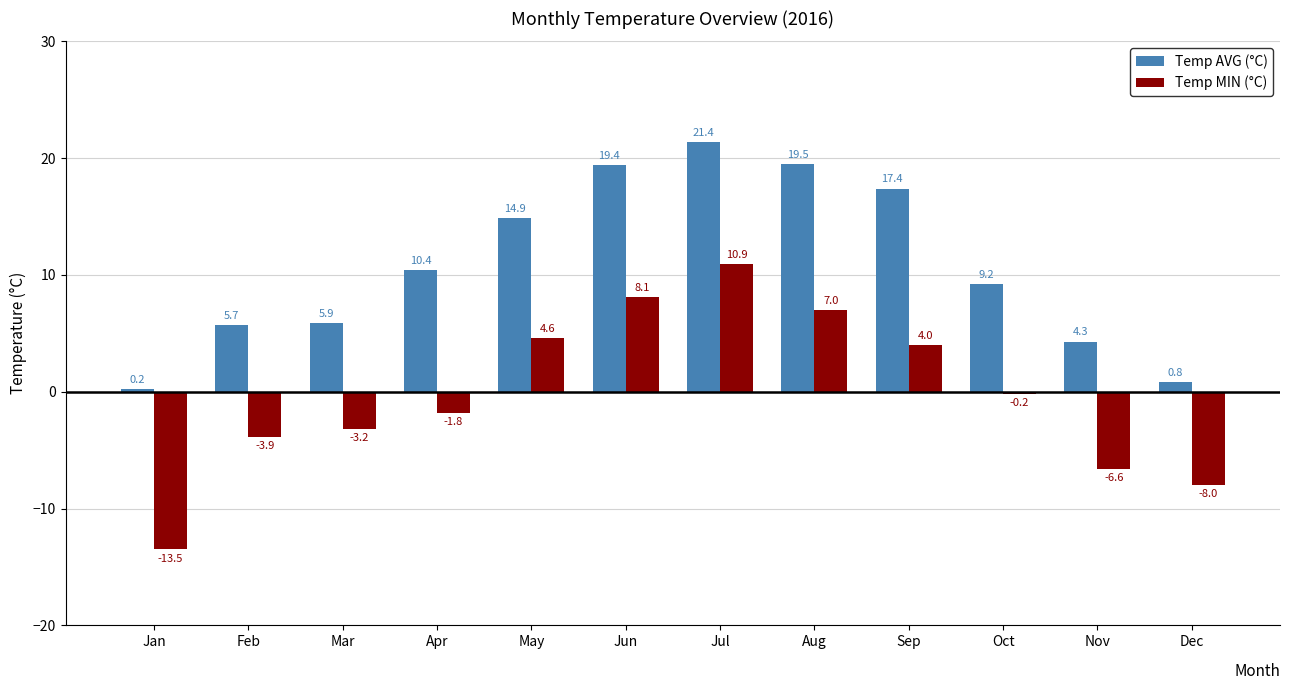

Is it true that Temp MIN (°C) equals 2.5 at Jun?

False